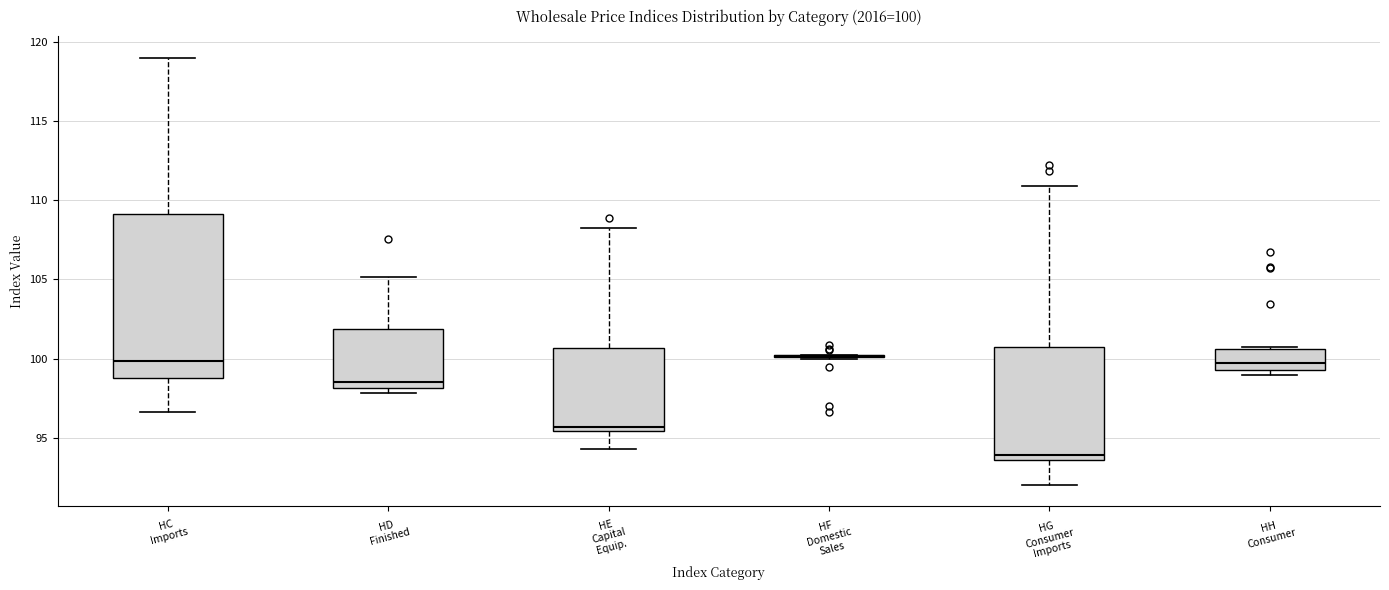

Which box is the tallest, from its lower edge to its upper edge?

HC Imports